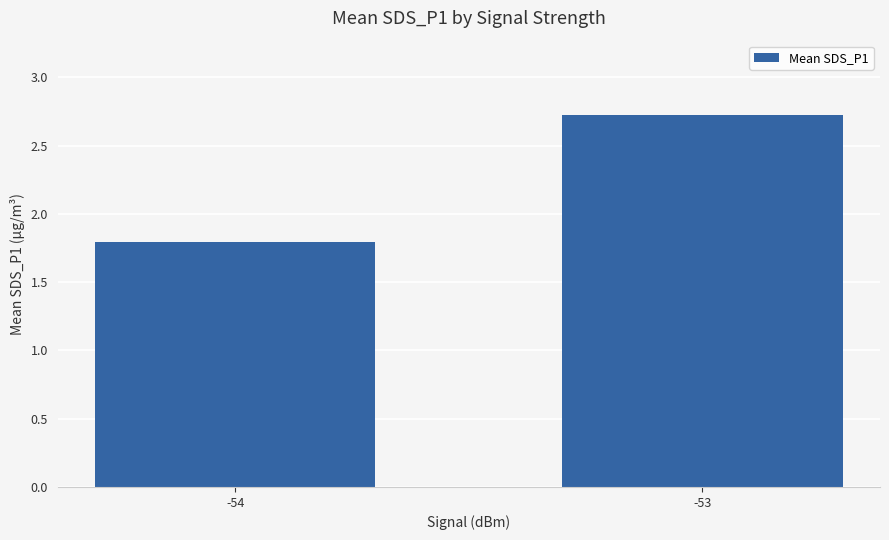

Reading right to left, what are all the values shown in this chart?

2.7	1.8